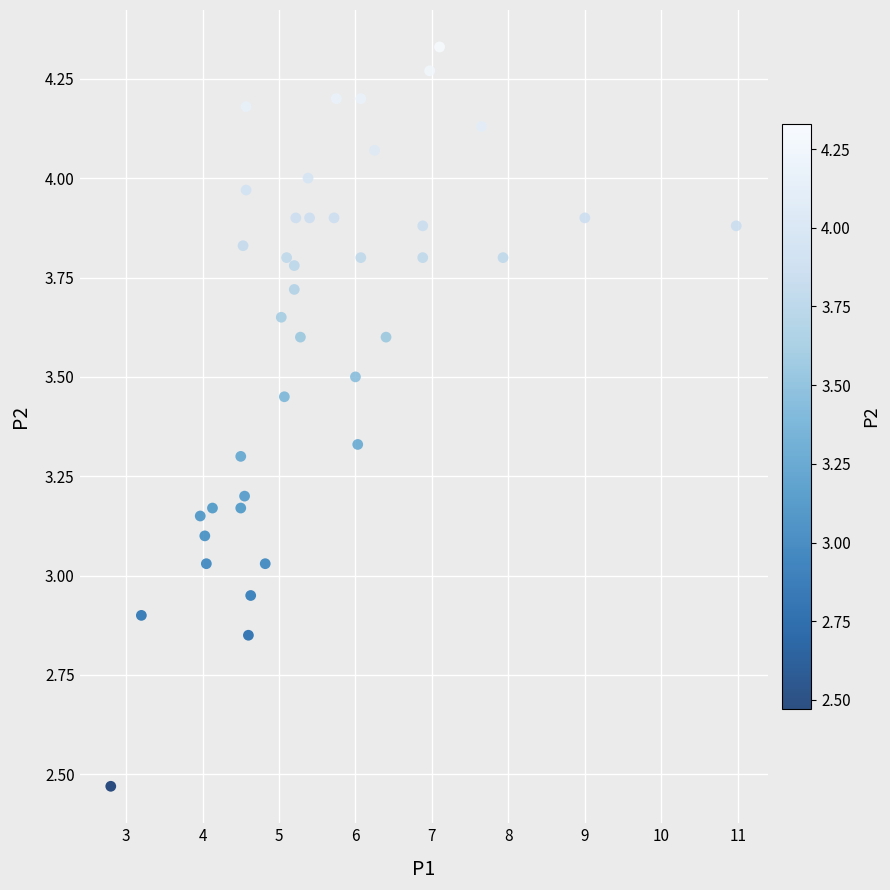

What is the range of Y values (max minus min)?

1.9